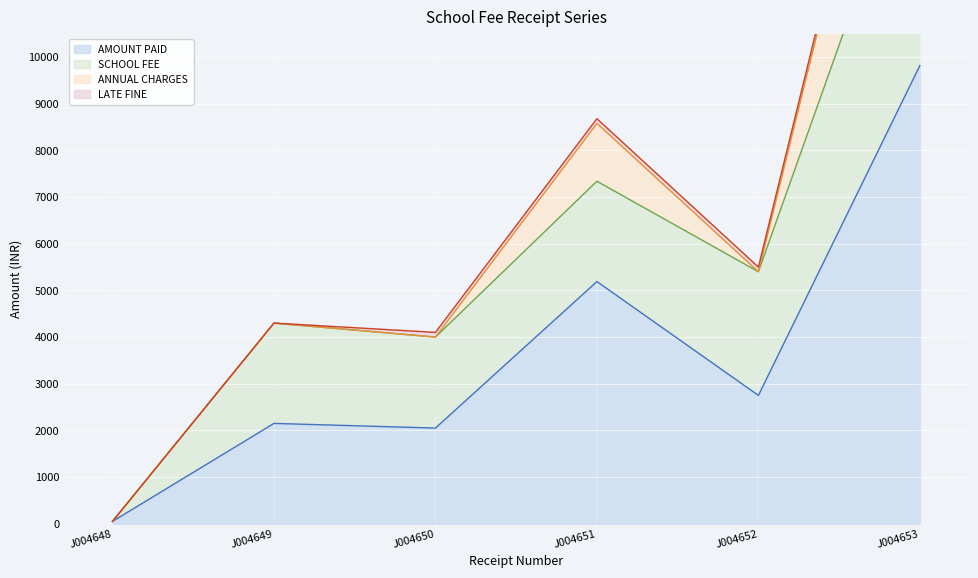

Count the number of categories in the chart.

6